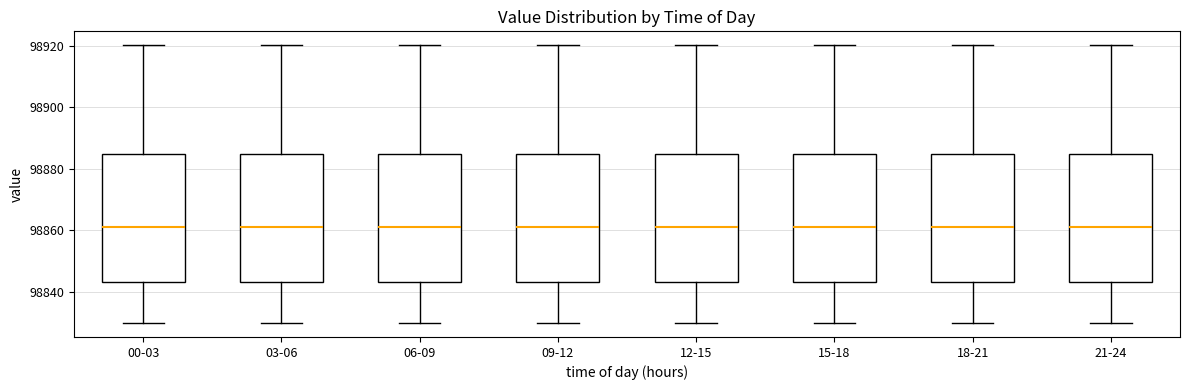

Reading left to right, transcribe this box plot: for each box, give where its median line is, the range the box spans, and where its two whiskers end, as read against the y-axis. The values are not printed on the chart, so give them approximately, as read against the axis.

00-03: median 98860, box 98844 to 98884, whiskers 98830 to 98920
03-06: median 98860, box 98844 to 98884, whiskers 98830 to 98920
06-09: median 98860, box 98844 to 98884, whiskers 98830 to 98920
09-12: median 98862, box 98844 to 98884, whiskers 98830 to 98920
12-15: median 98860, box 98844 to 98884, whiskers 98830 to 98920
15-18: median 98860, box 98844 to 98884, whiskers 98830 to 98920
18-21: median 98860, box 98844 to 98884, whiskers 98830 to 98920
21-24: median 98860, box 98844 to 98884, whiskers 98830 to 98920